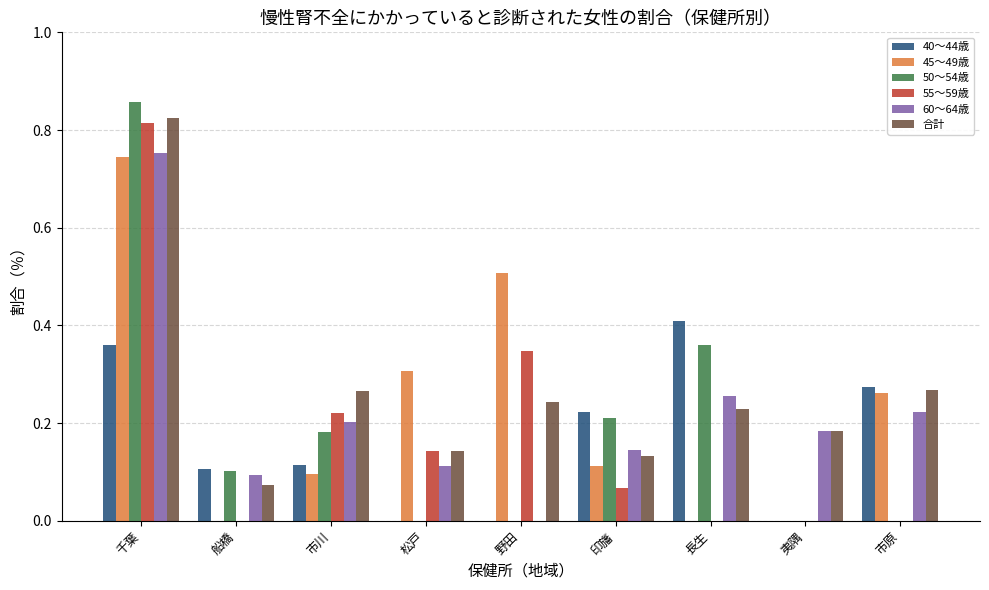

Count the number of data series in this chart.

6